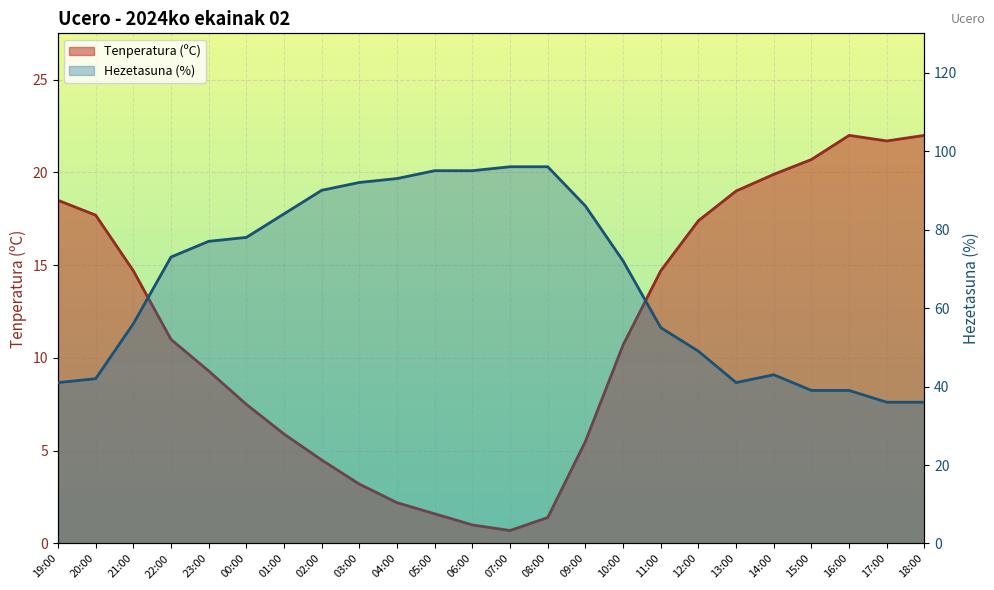

What is the spread (max minus min) of values at 11:00?

40.3